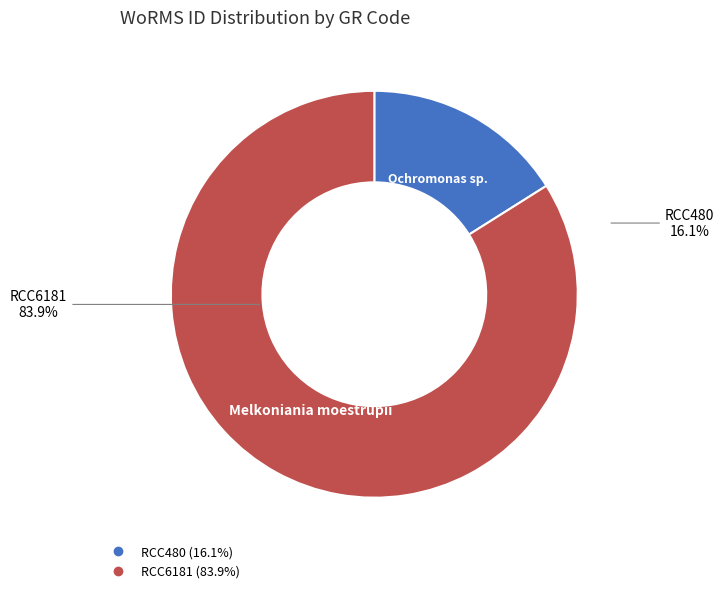

Is there any slice that represents more than half of the pie?

Yes